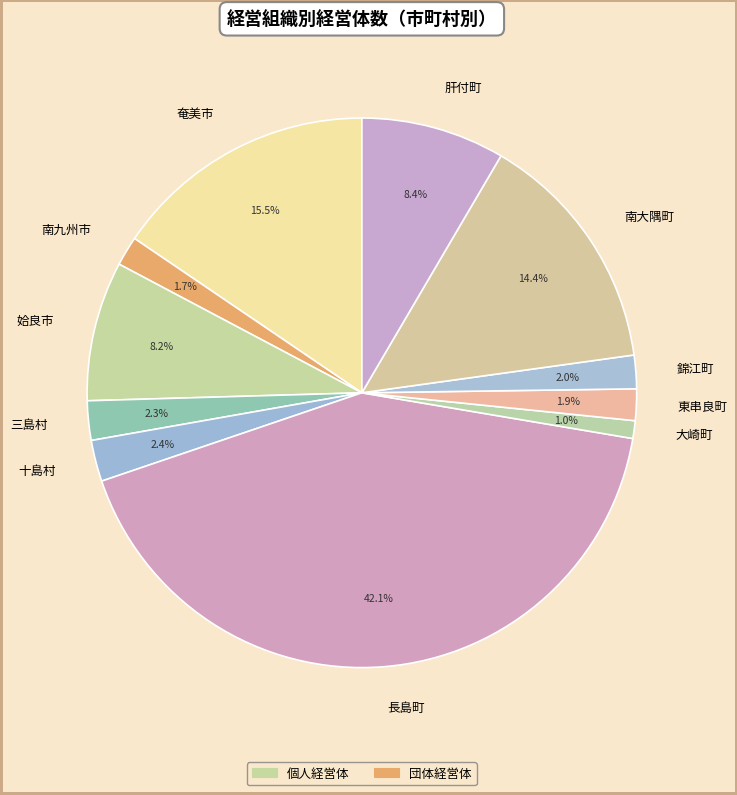

Is there any slice that represents more than half of the pie?

No